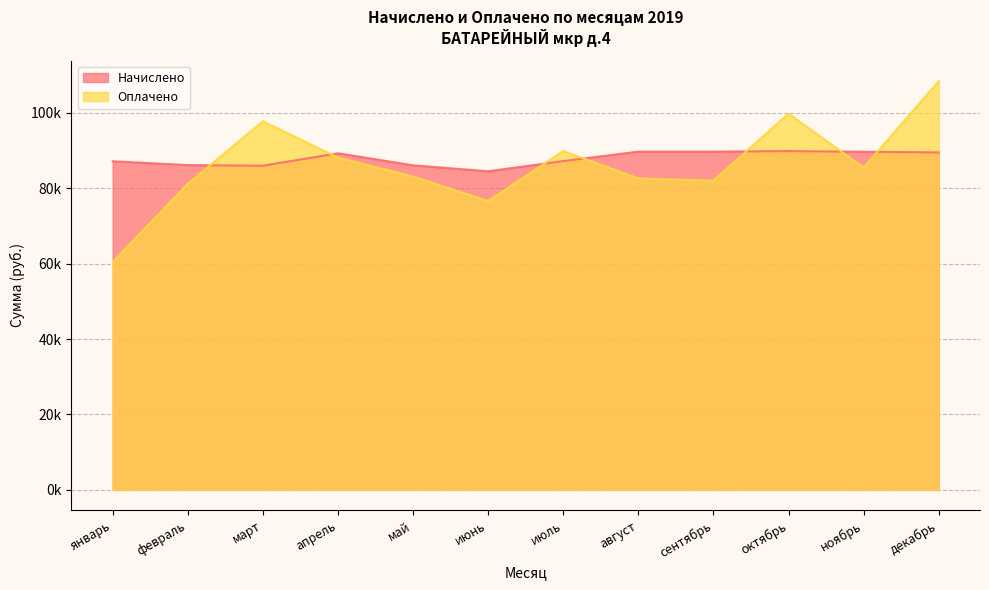

Rank the categories by Начислено value from lowest to highest.

июнь, март, май, февраль, январь, июль, апрель, декабрь, ноябрь, август, сентябрь, октябрь